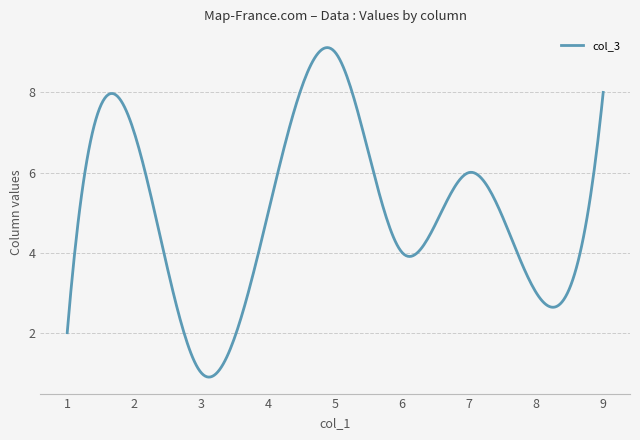

What is the difference between the maximum and minimum values?

8.2